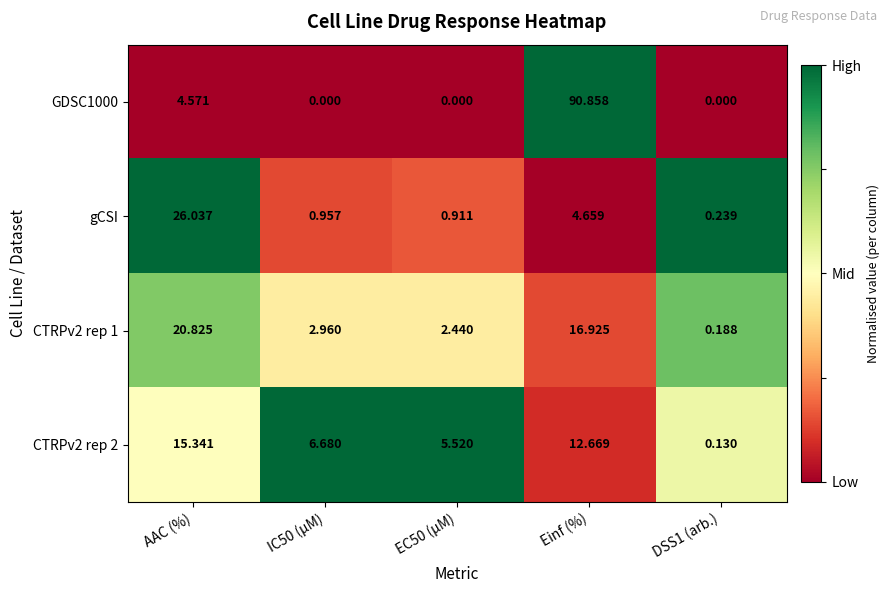

Is the value of gCSI at EC50 (µM) greater than the value of GDSC1000 at EC50 (µM)?

Yes